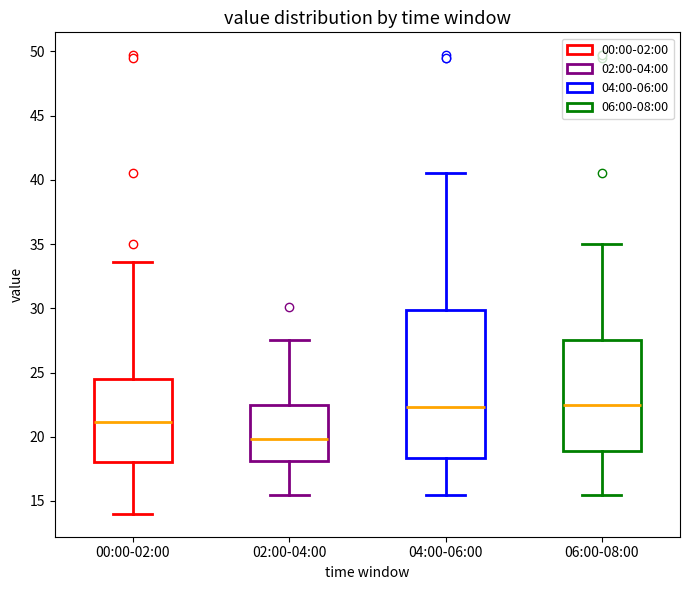

Which box is the tallest, from its lower edge to its upper edge?

04:00-06:00